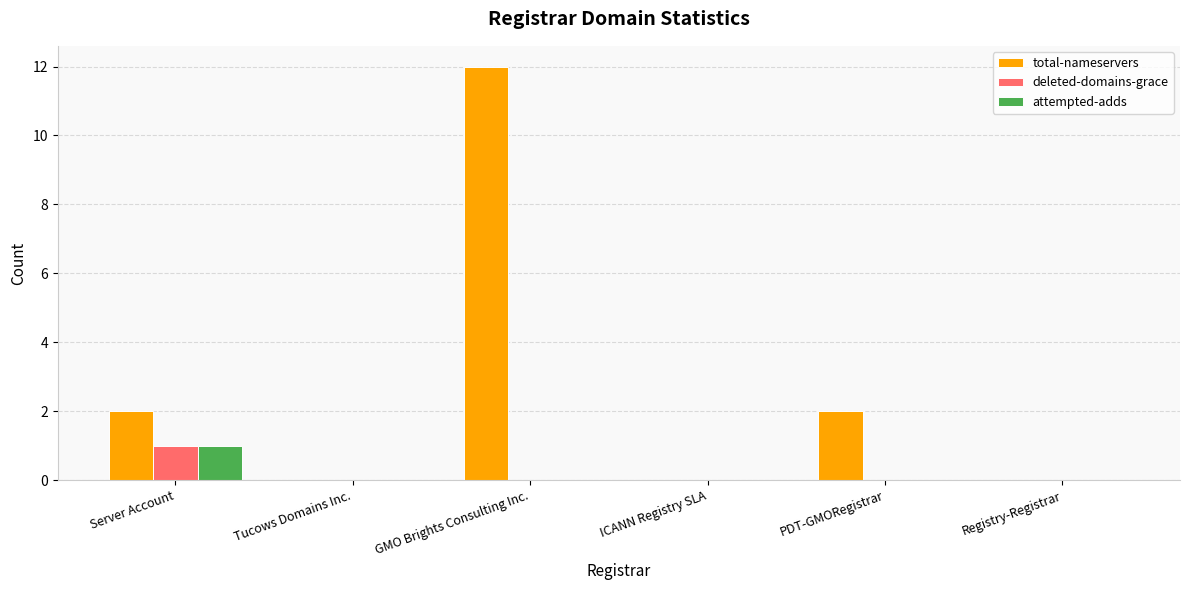

What is the total value across all series at Server Account?

4